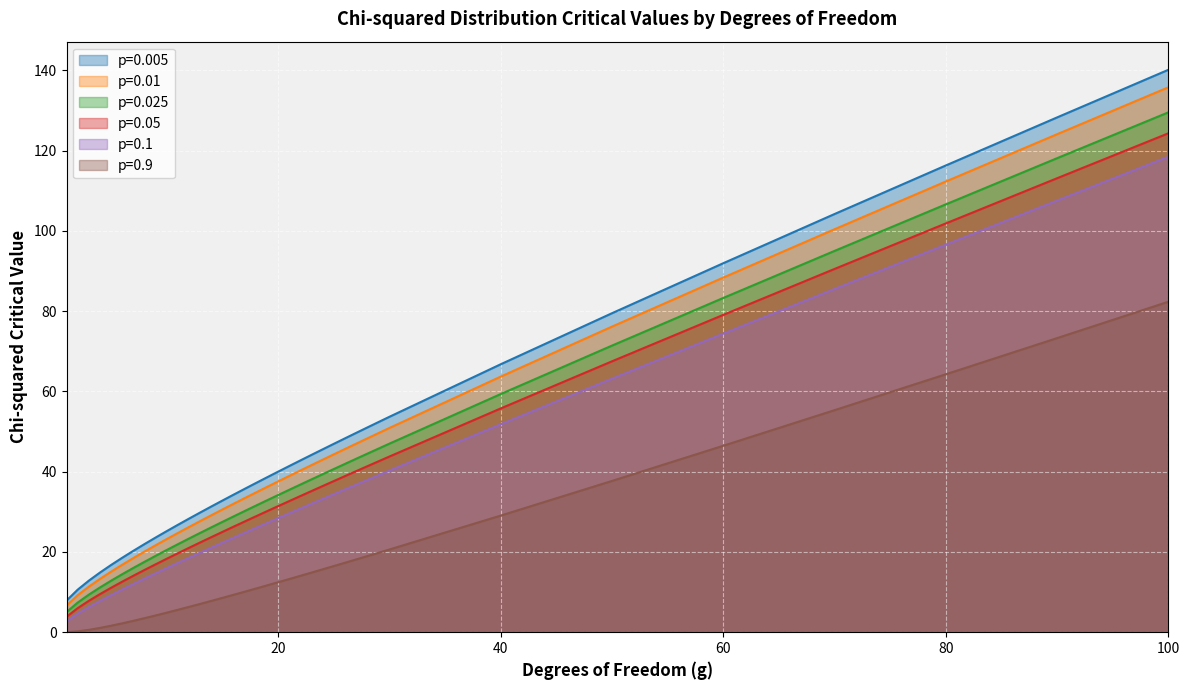

Between 6 and 7, which is larger?

7